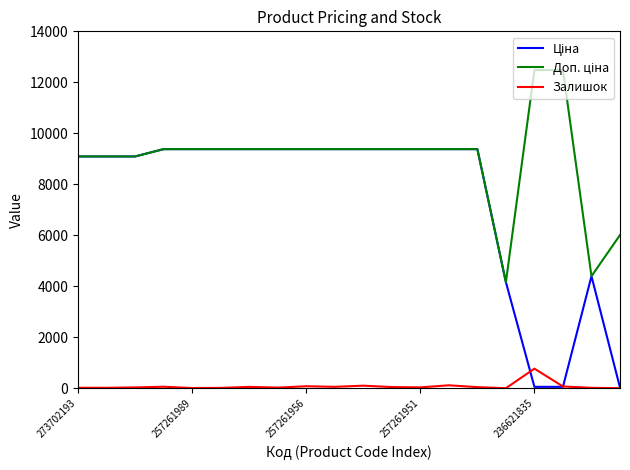

How many lines are shown in the chart?

3